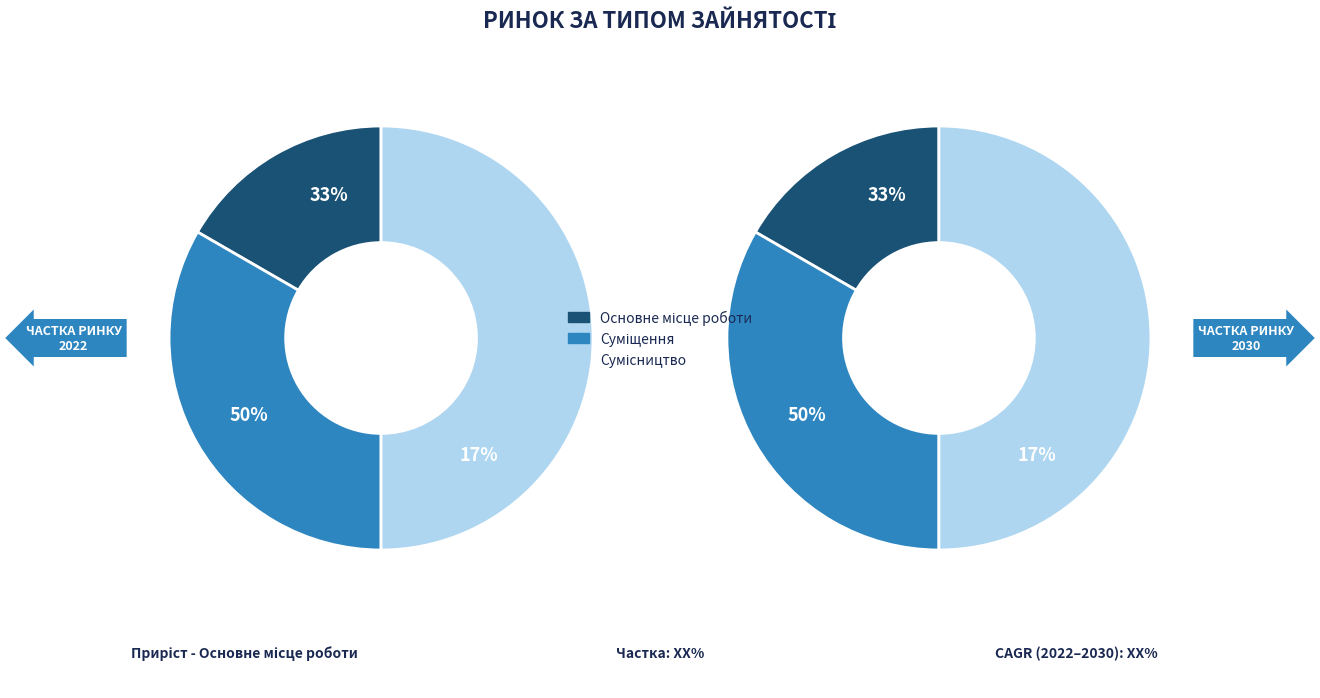

Which category has the smallest portion of the pie?

Основне місце роботи